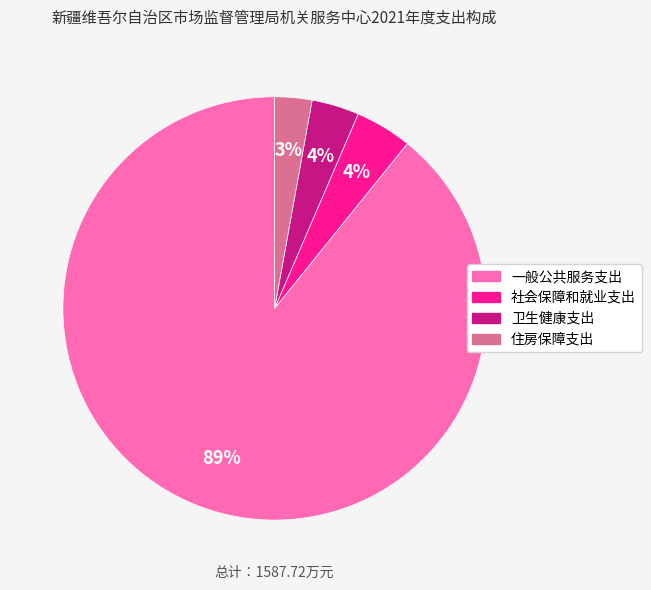

To the nearest percent, what is the difference between the 一般公共服务支出 and 社会保障和就业支出 slice percentages?

85%